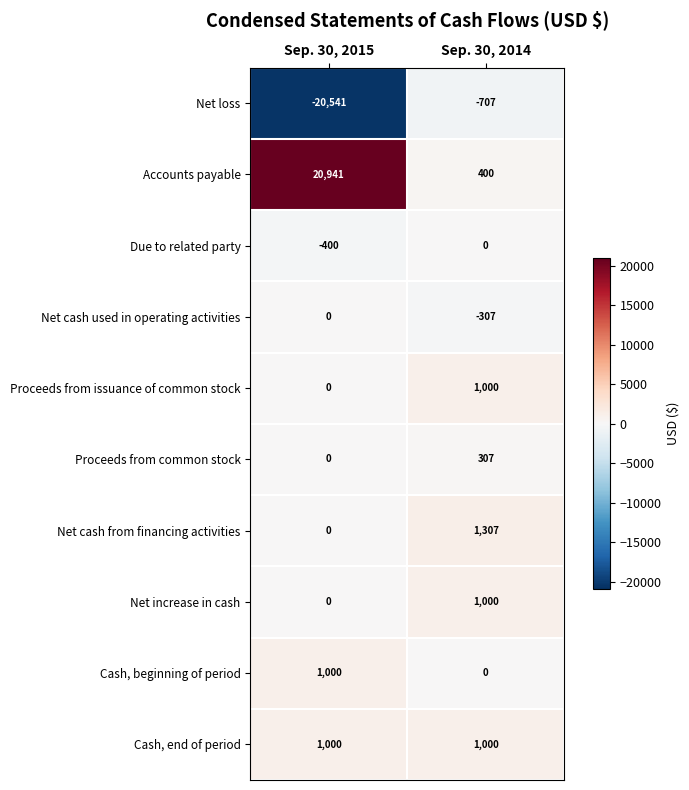

Which category has the lowest value across all series?

Sep. 30, 2015